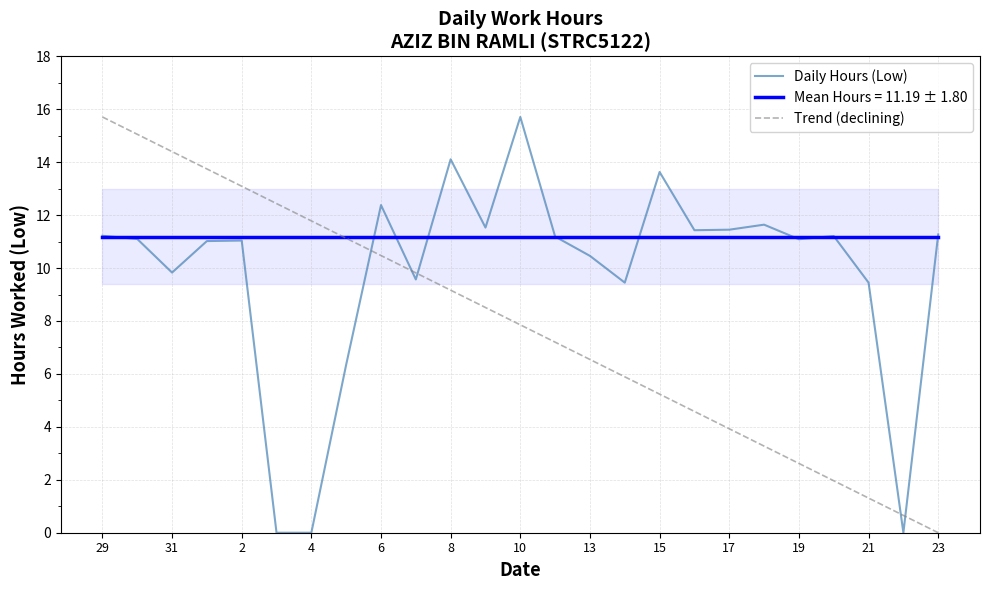

Which category has the highest value in the Daily Hours (Low) series?

10